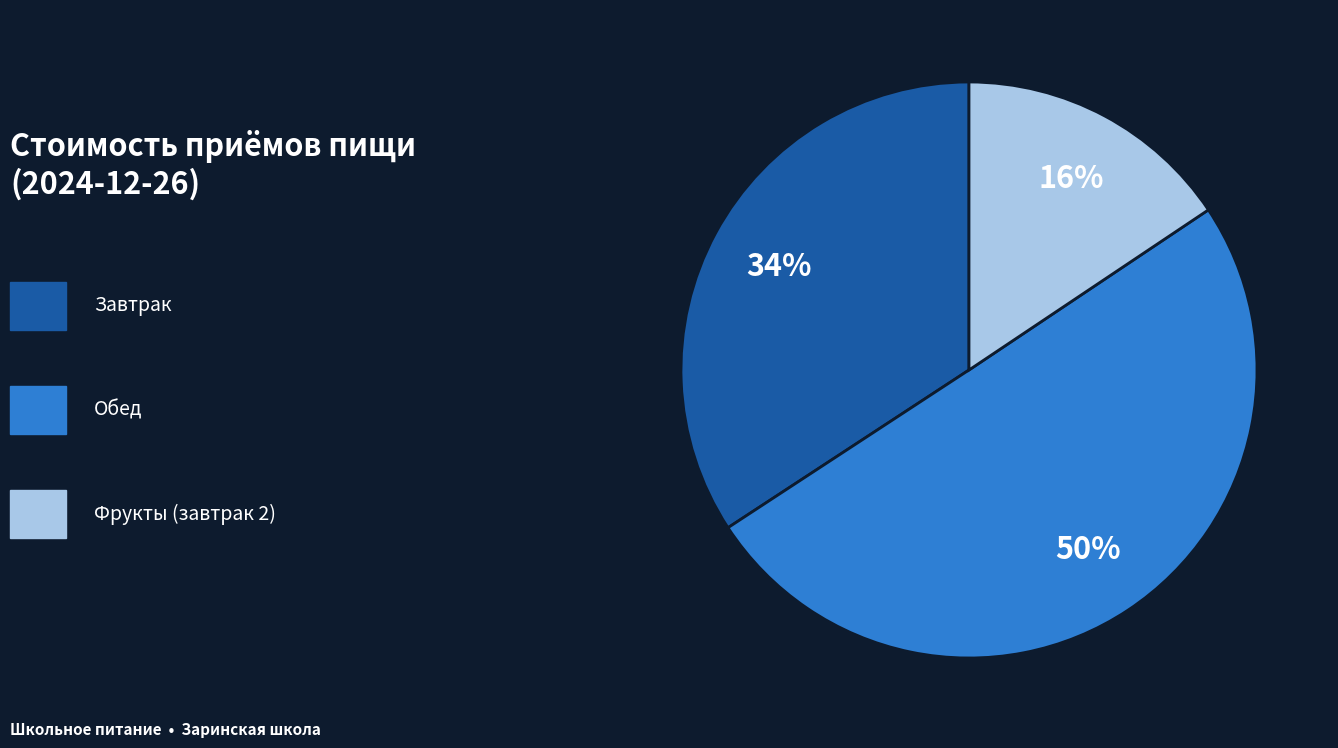

How many segments does this pie chart have?

3